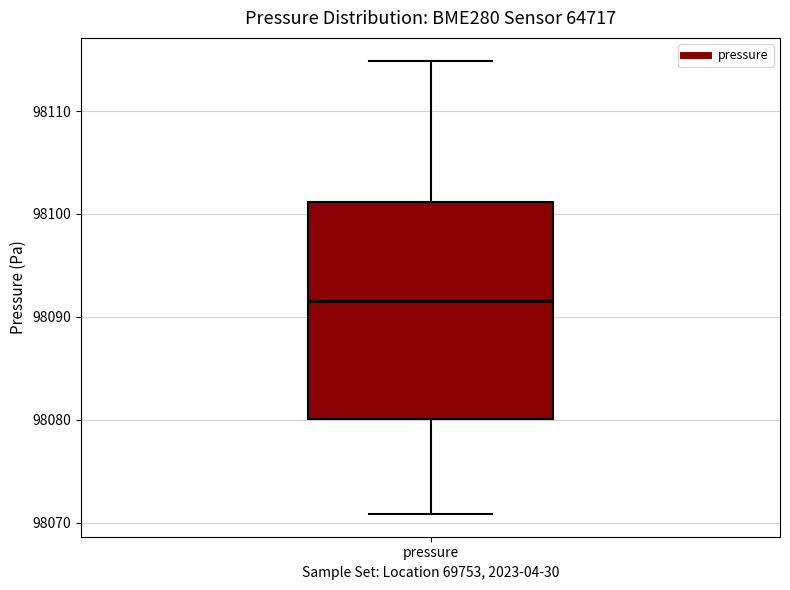

Where does the upper whisker of the box for pressure end on the y-axis? The values are not printed on the chart, so give them approximately, as read against the axis.

98115